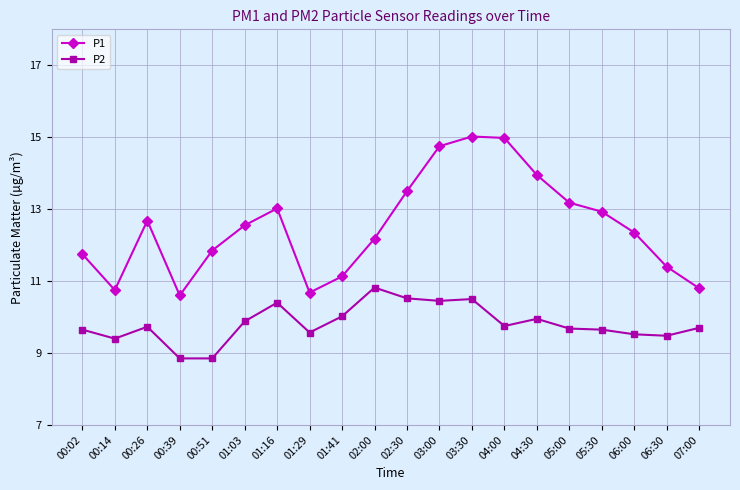

What is the average value of the P2 series?

9.8